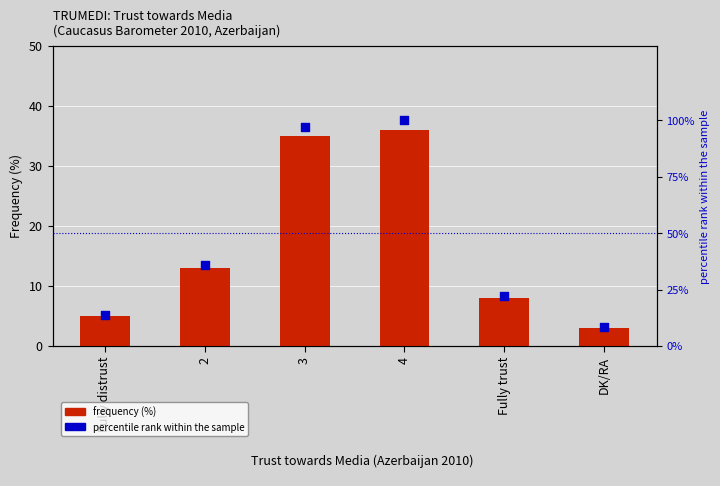

At how many categories does at least one series exceed 9?

5